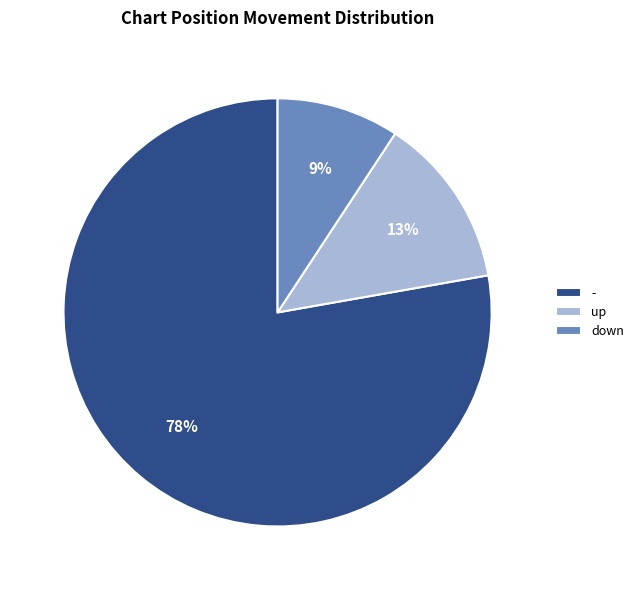

Which slice represents more than half of the pie?

-